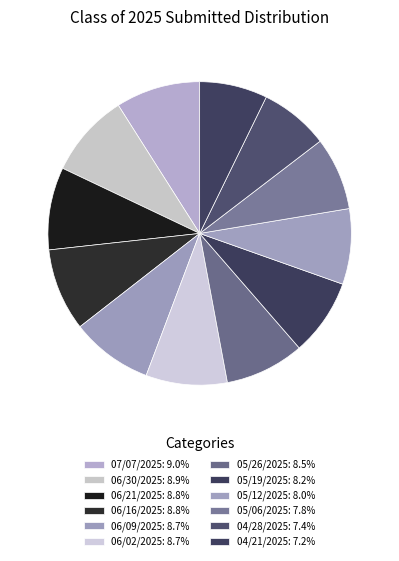

To the nearest percent, what portion does 04/28/2025 represent?

7%